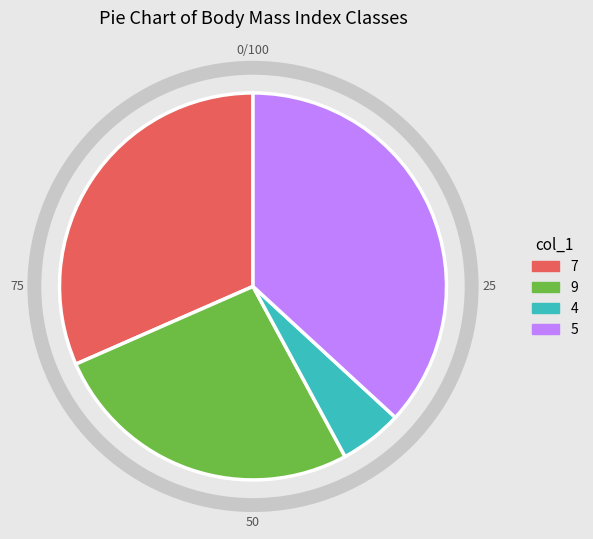

How many segments does this pie chart have?

4